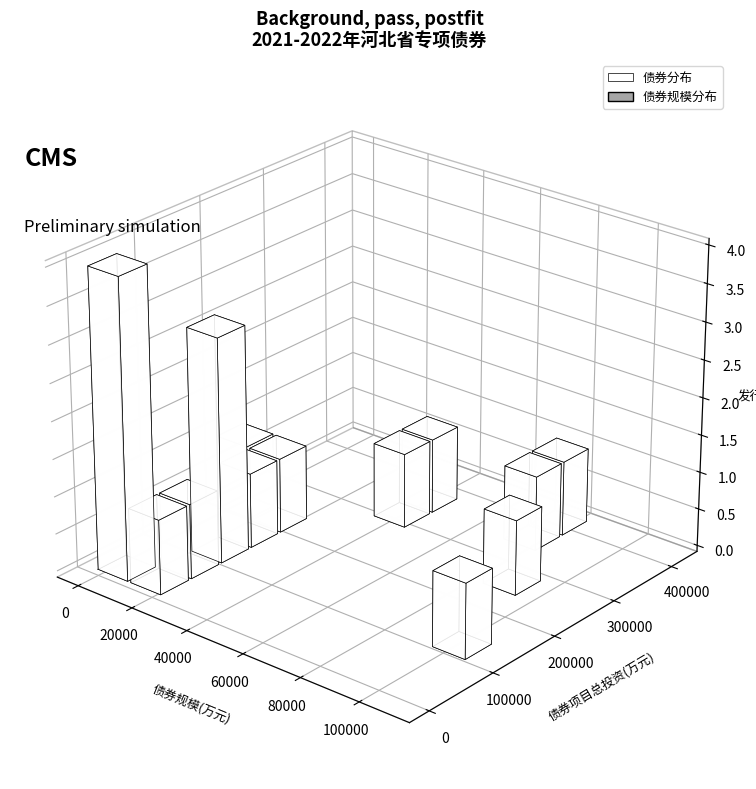

What is the sum of all 债券规模 values?

617100.0